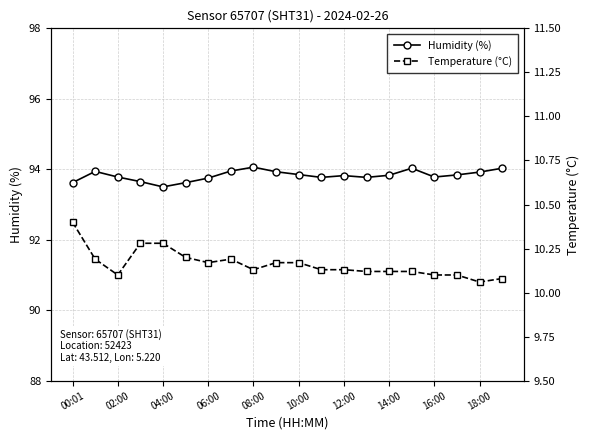

Reading left to right, transcribe all the data shown in this chart.

Humidity (%): 93.6	93.9	93.8	93.7	93.5	93.6	93.8	94.0	94.1	93.9	93.8	93.8	93.8	93.8	93.8	94.0	93.8	93.8	93.9	94.0
Temperature (°C): 10.4	10.2	10.1	10.3	10.3	10.2	10.2	10.2	10.1	10.2	10.2	10.1	10.1	10.1	10.1	10.1	10.1	10.1	10.1	10.1